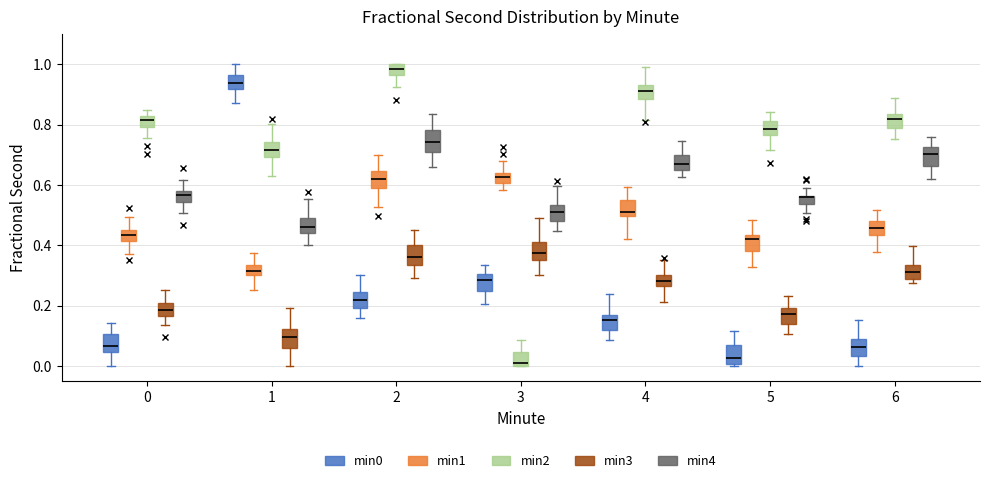

Where does the median line of the box for 1 (min4) sit on the y-axis? The values are not printed on the chart, so give them approximately, as read against the axis.

0.46